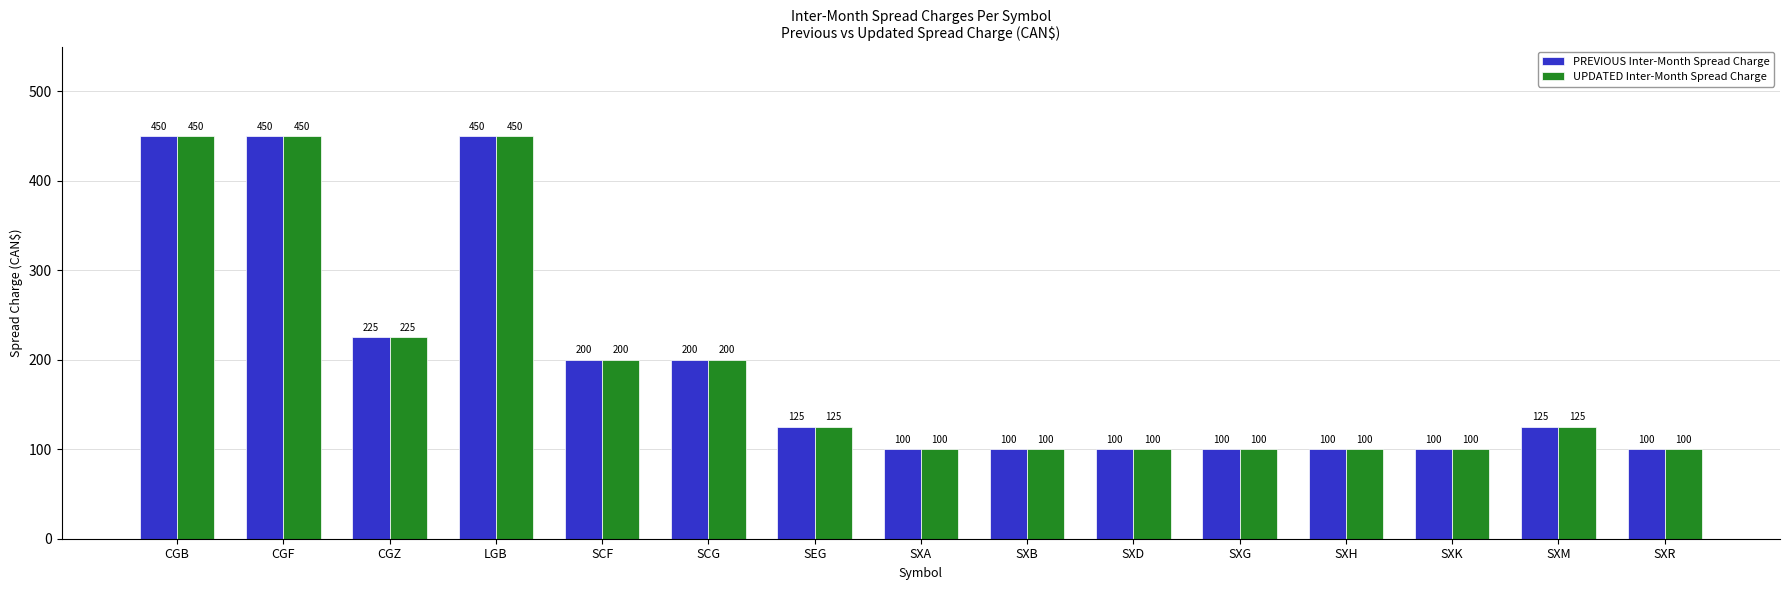

What is the minimum value for PREVIOUS Inter-Month Spread Charge?

100